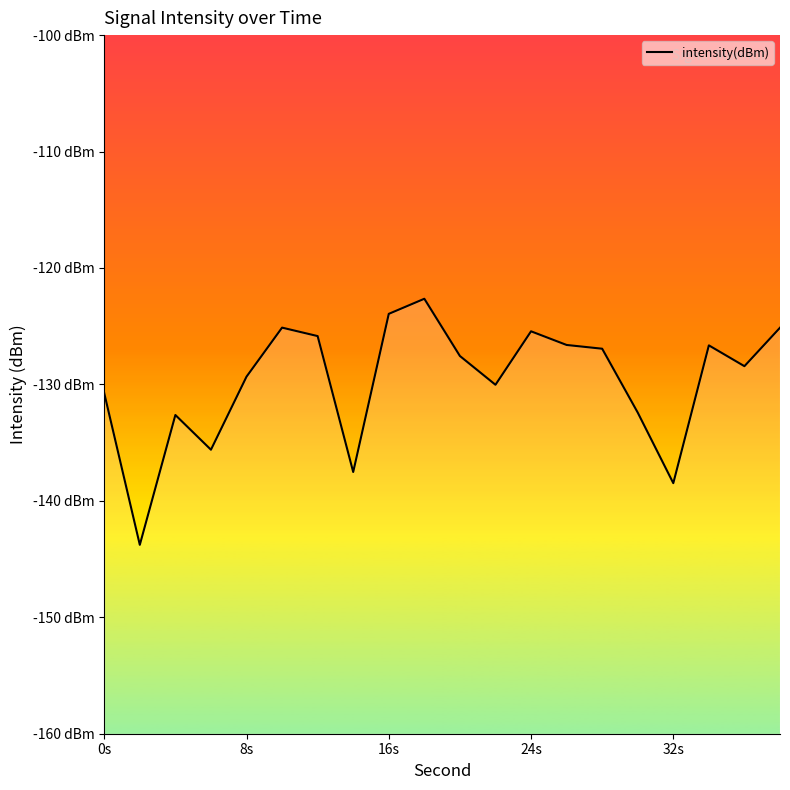

What position from the left is 8s?

5